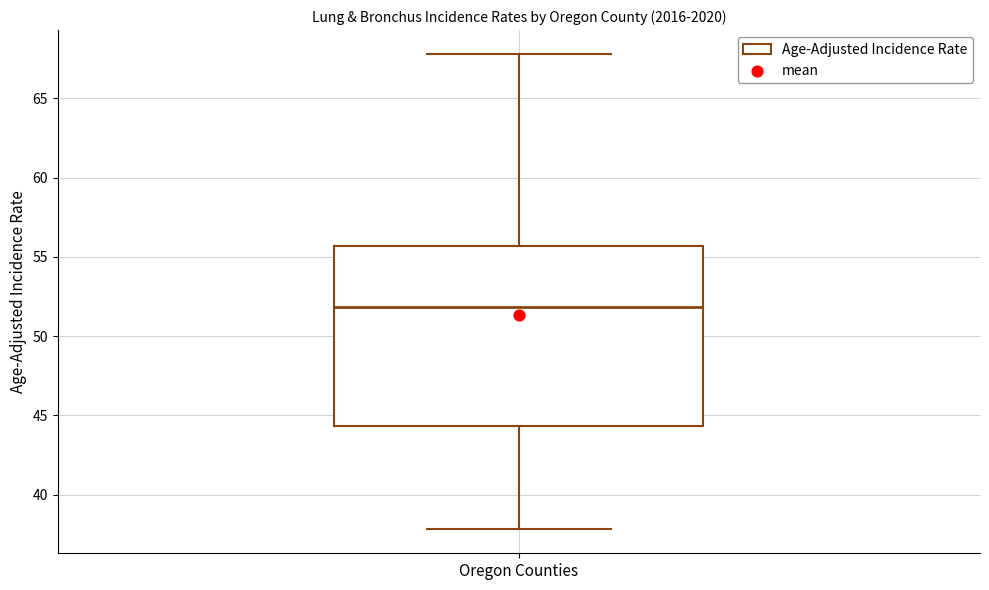

Where is the upper edge of the box for Oregon Counties on the y-axis? The values are not printed on the chart, so give them approximately, as read against the axis.

55.5